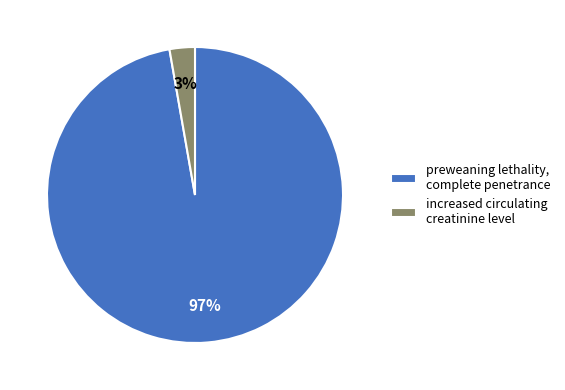

Which category accounts for the majority?

preweaning lethality, complete penetrance